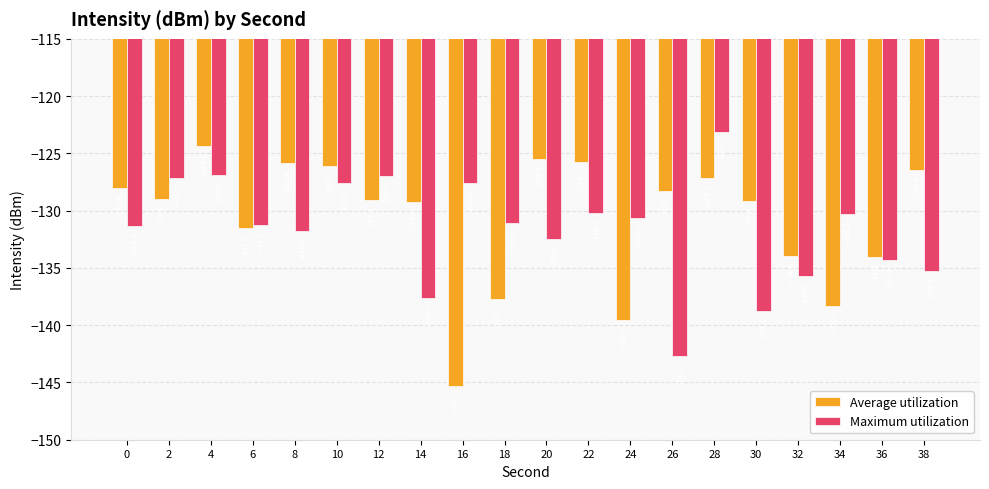

At which category is the sum across all series the highest?

28